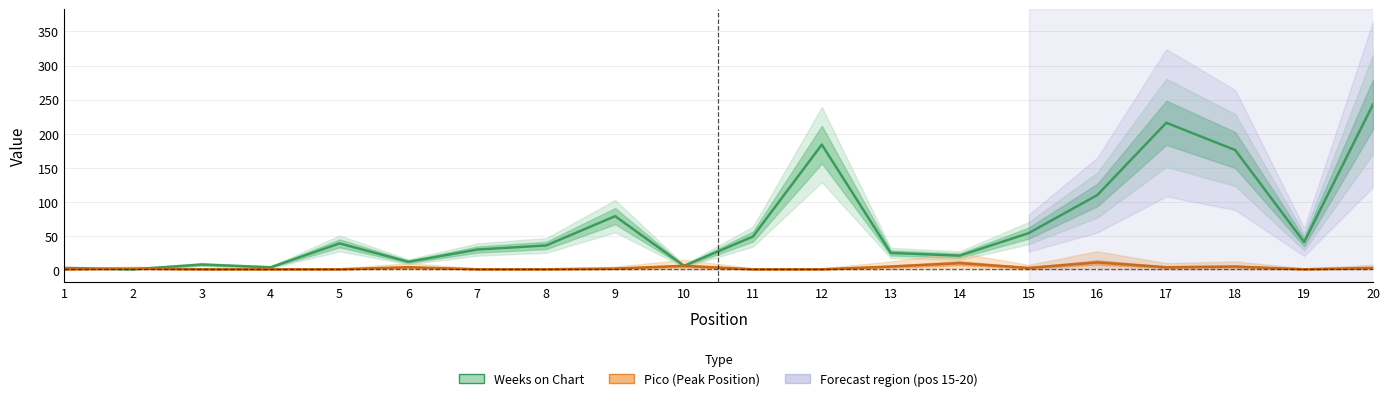

True or false: Weeks on Chart has more than 2 points higher than both neighbors.

True